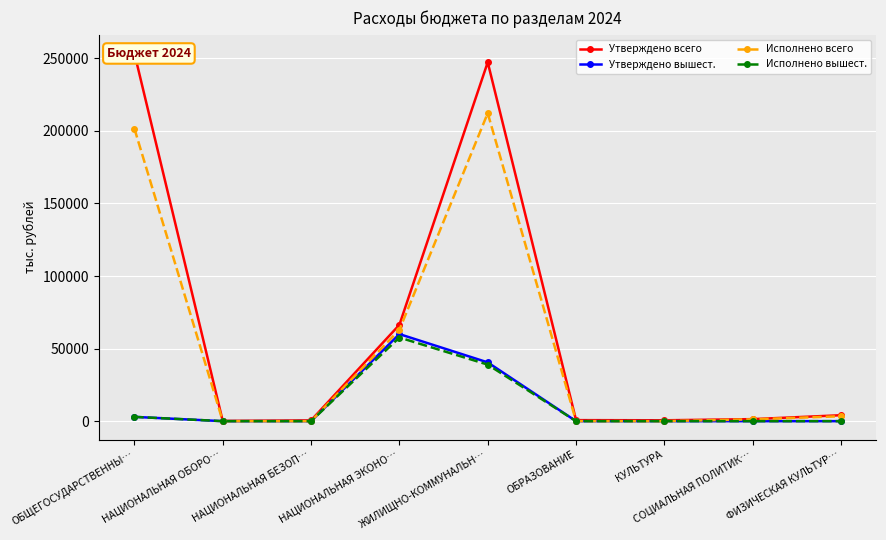

True or false: Исполнено вышест. and Исполнено всего intersect in this chart.

False